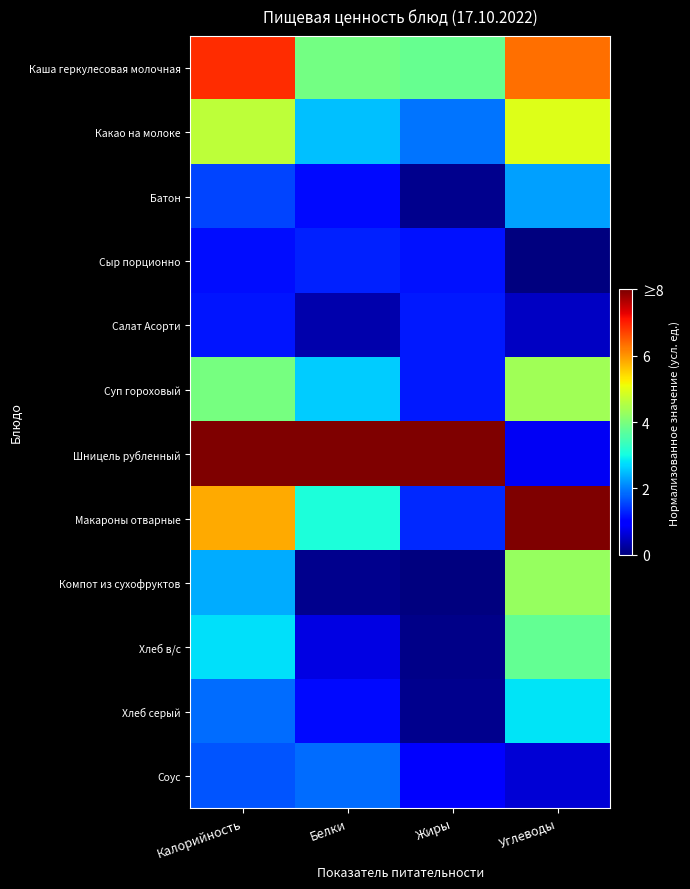

At Белки, list the series in order from largest to smallest.

Шницель рубленный, Каша геркулесовая молочная, Макароны отварные, Суп гороховый, Какао на молоке, Соус, Сыр порционно, Батон, Хлеб серый, Хлеб в/с, Салат Асорти, Компот из сухофруктов